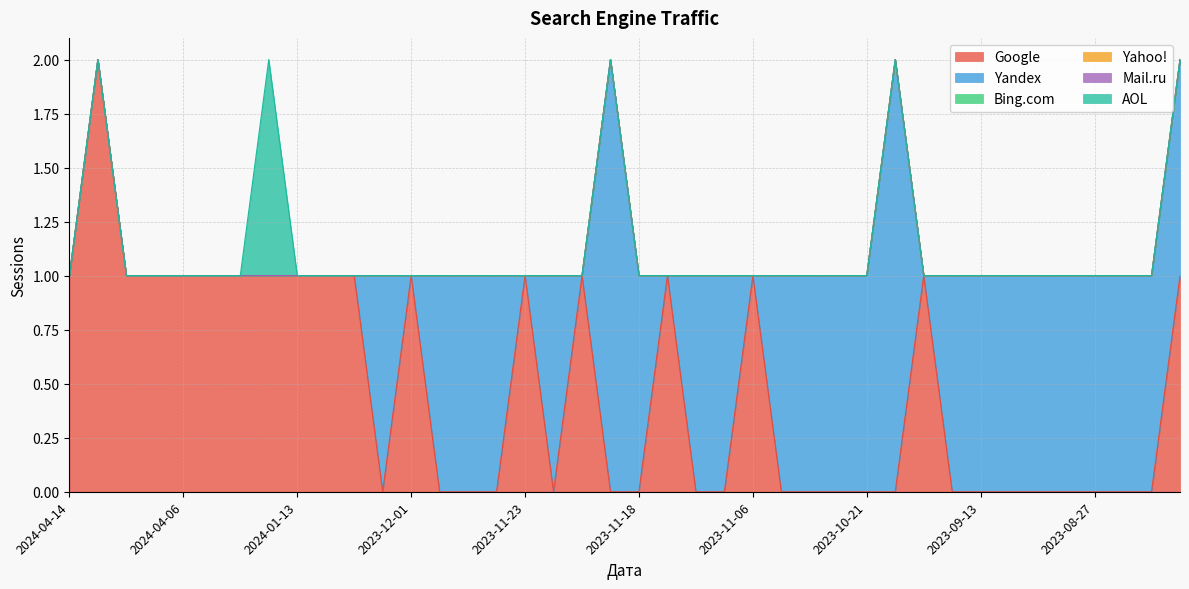

Which series has the widest spread of values?

Google